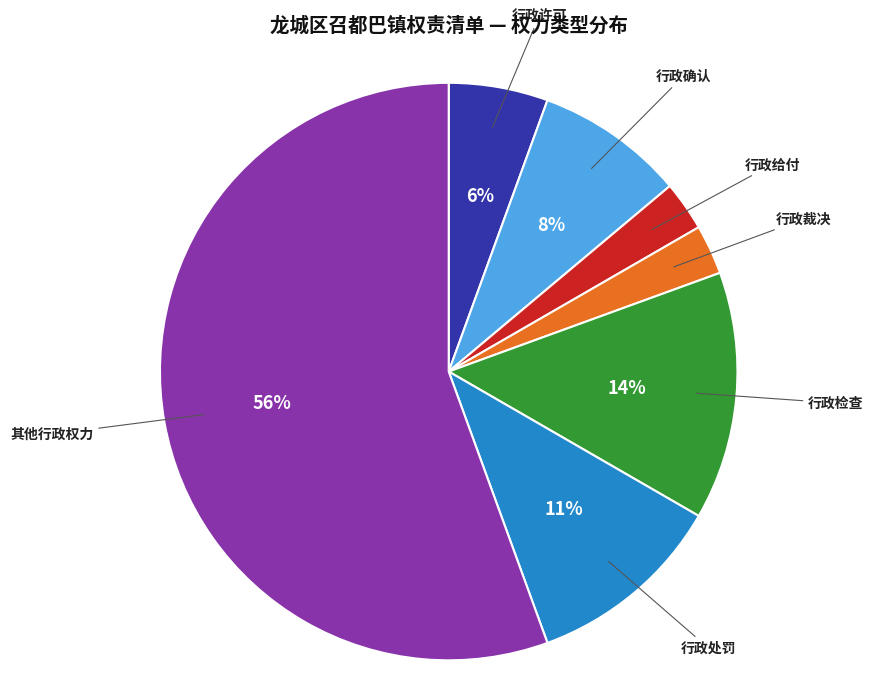

Is the sum of 其他行政权力 and 行政给付 greater than half?

Yes